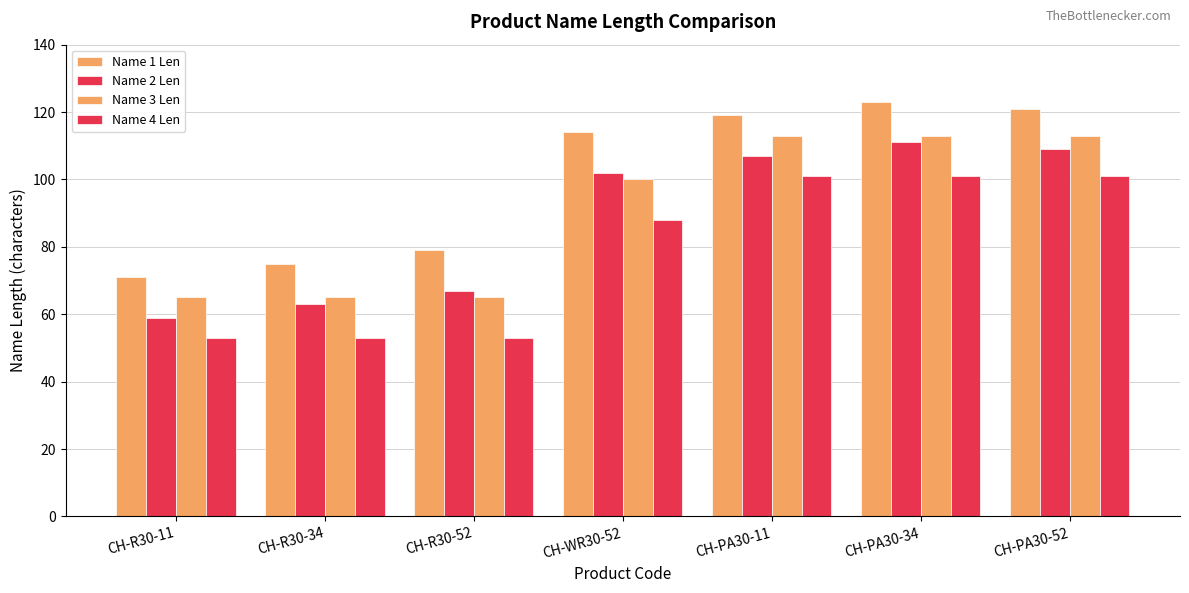

At which label does Name 1 Len reach its minimum?

CH-R30-11